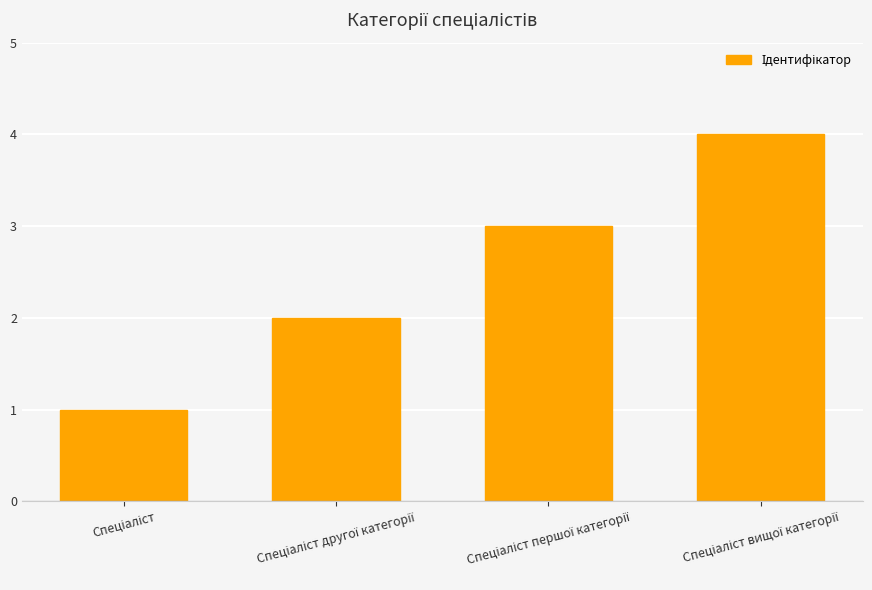

What is the sum of all values?

10